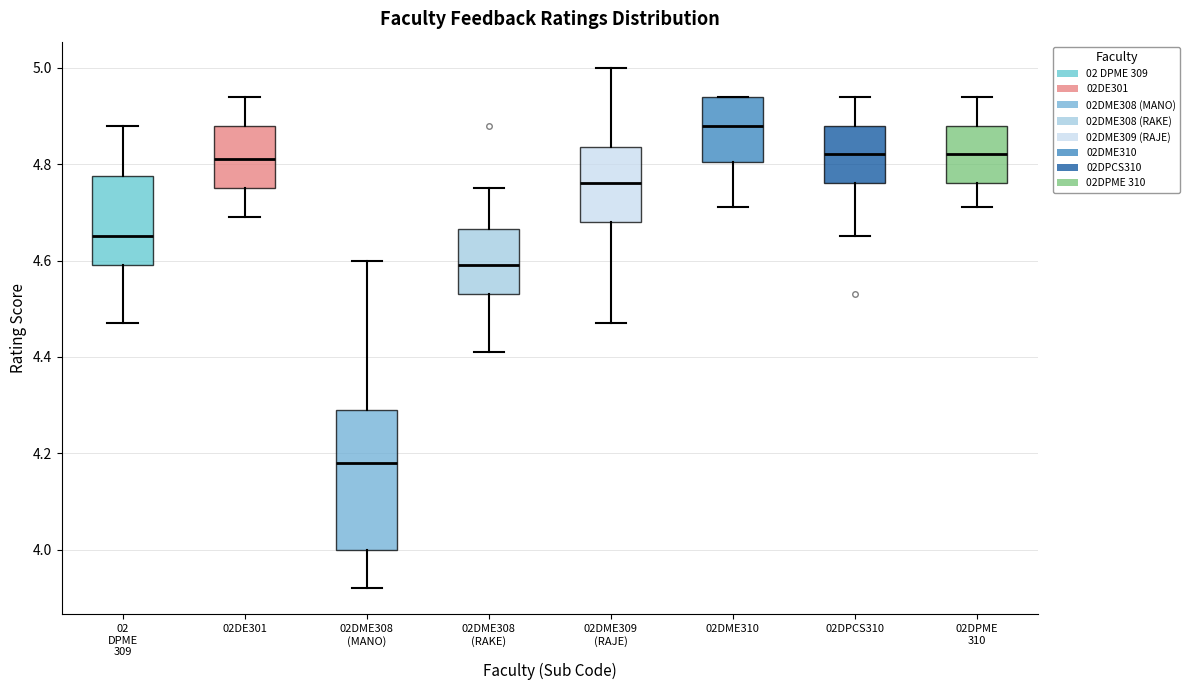

Where does the lower whisker of the box for 02DPME 310 end on the y-axis? The values are not printed on the chart, so give them approximately, as read against the axis.

4.72